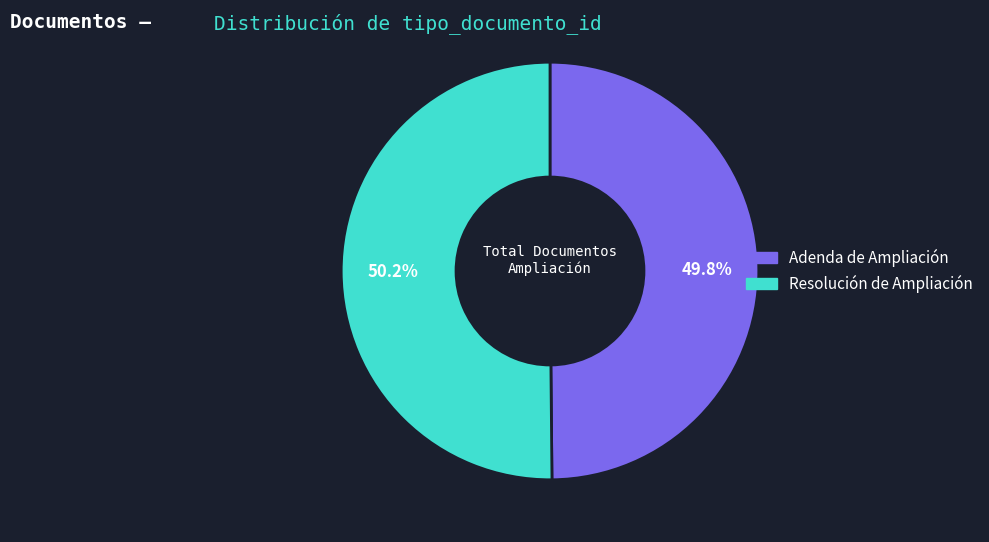

Approximately how many times larger is the value at Resolución de Ampliación compared to Adenda de Ampliación?

1.0